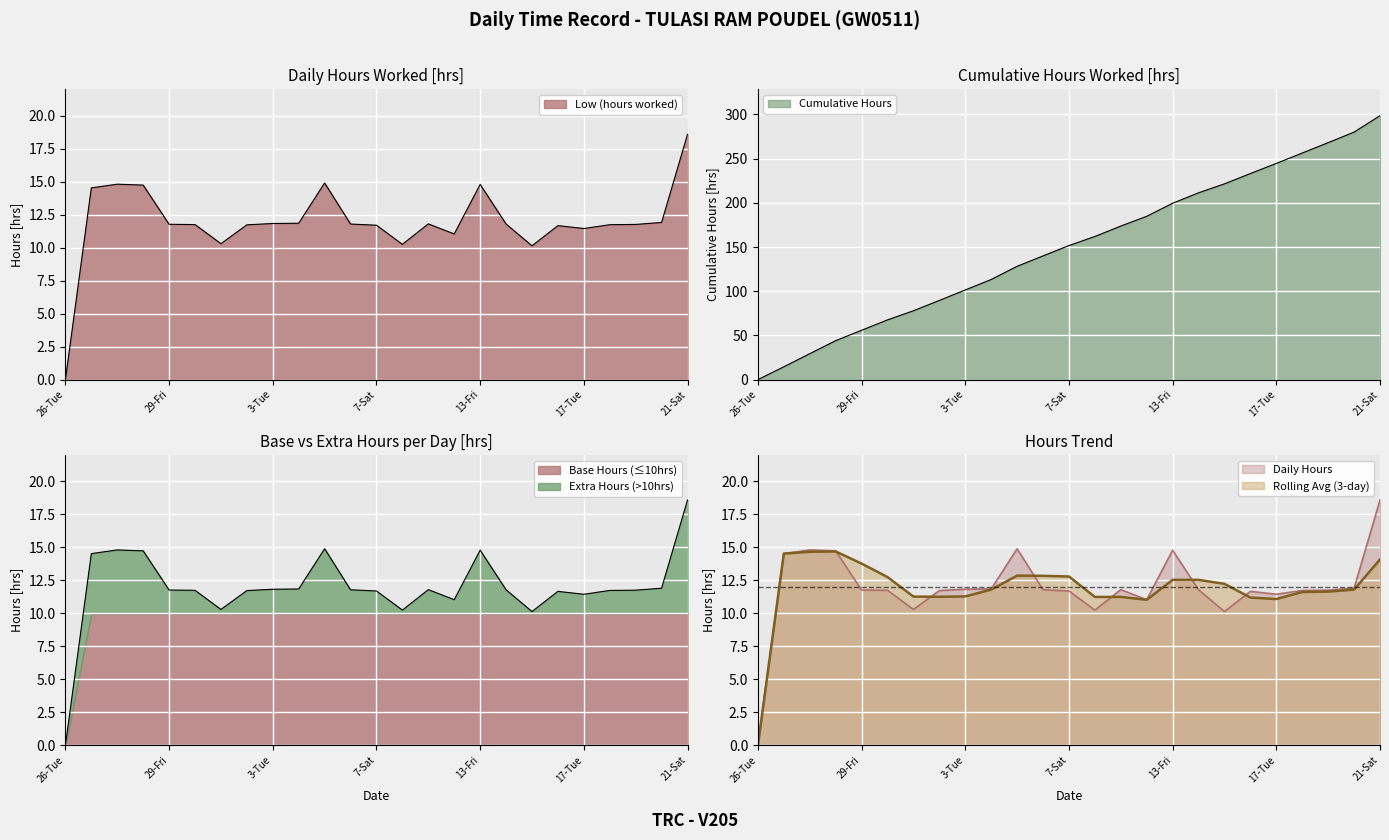

Is it true that Rolling Avg (3-day) equals 0.0 at 26-Tue?

True